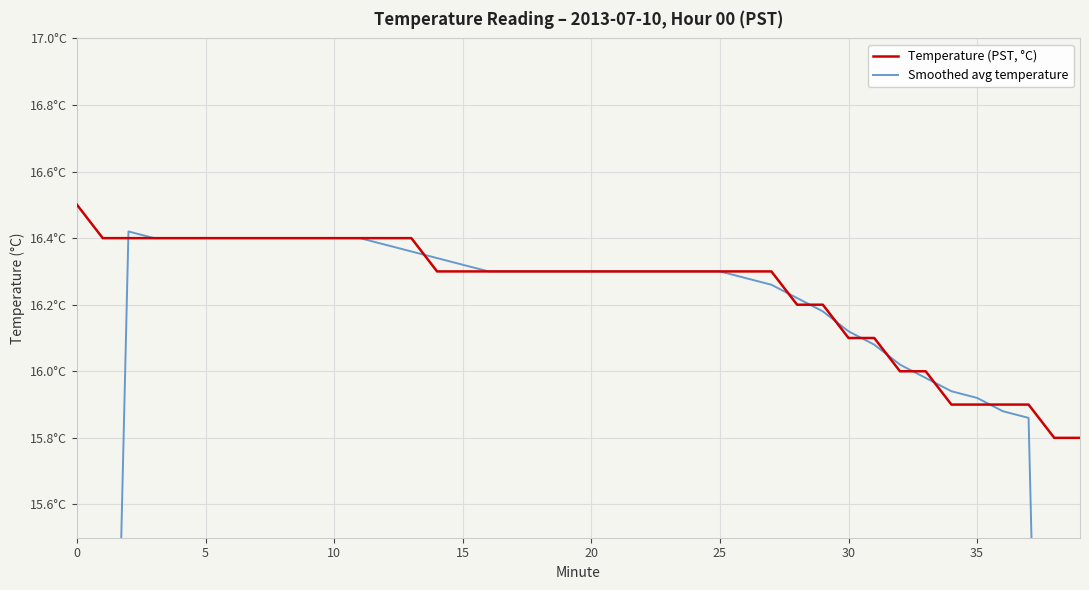

What is the smallest value displayed?

9.5